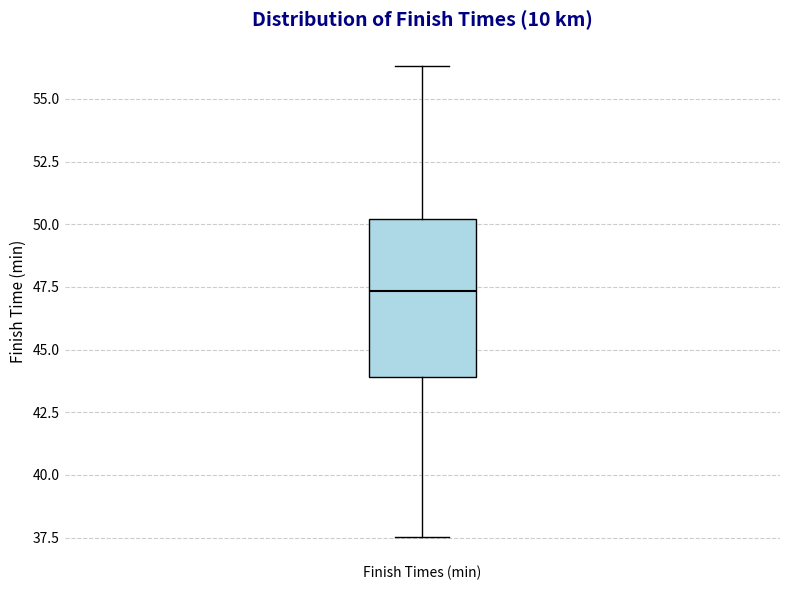

Read this box plot against the y-axis: the position of the median line, the range covered by the box, and the ends of both whiskers. The values are not printed on the chart, so give them approximately, as read against the axis.

median 47.5, box 44.0 to 50.0, whiskers 37.5 to 56.5